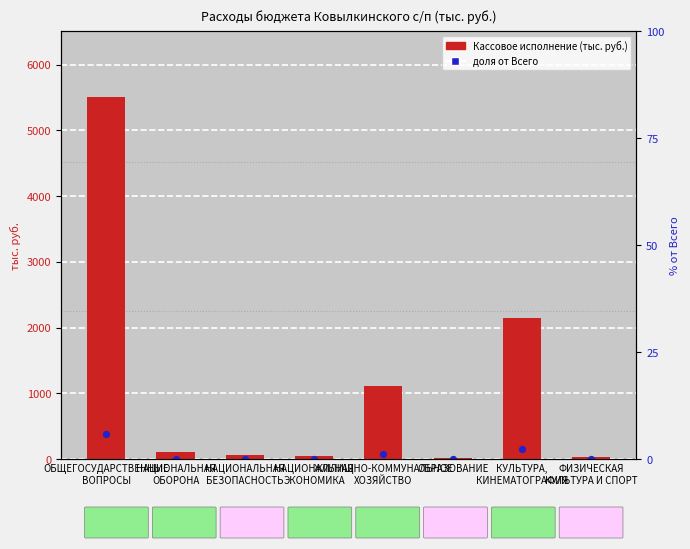

Which has a higher value, ОБРАЗОВАНИЕ or ФИЗИЧЕСКАЯ
КУЛЬТУРА И СПОРТ?

ФИЗИЧЕСКАЯ
КУЛЬТУРА И СПОРТ